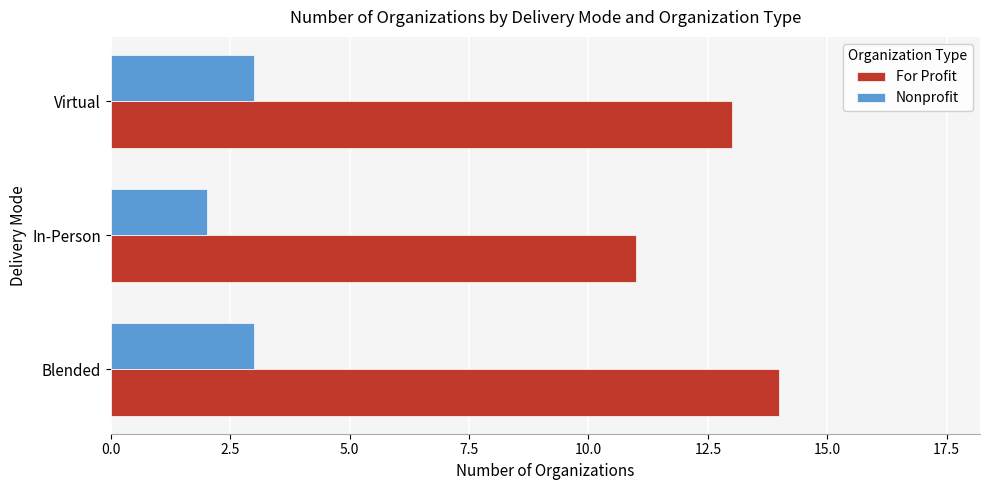

Count the number of categories in the chart.

3